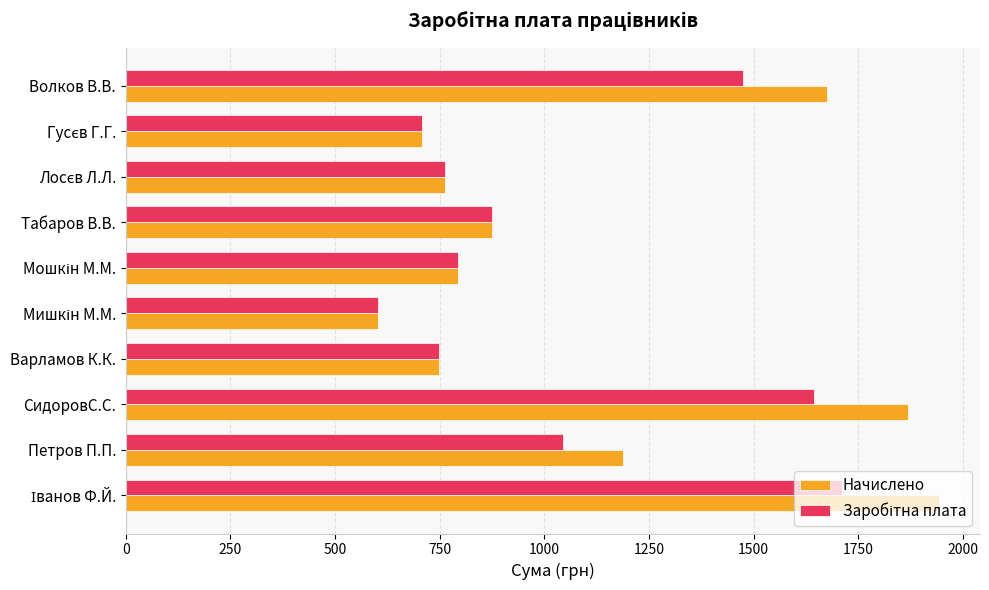

What is the maximum value shown in the chart?

1943.3